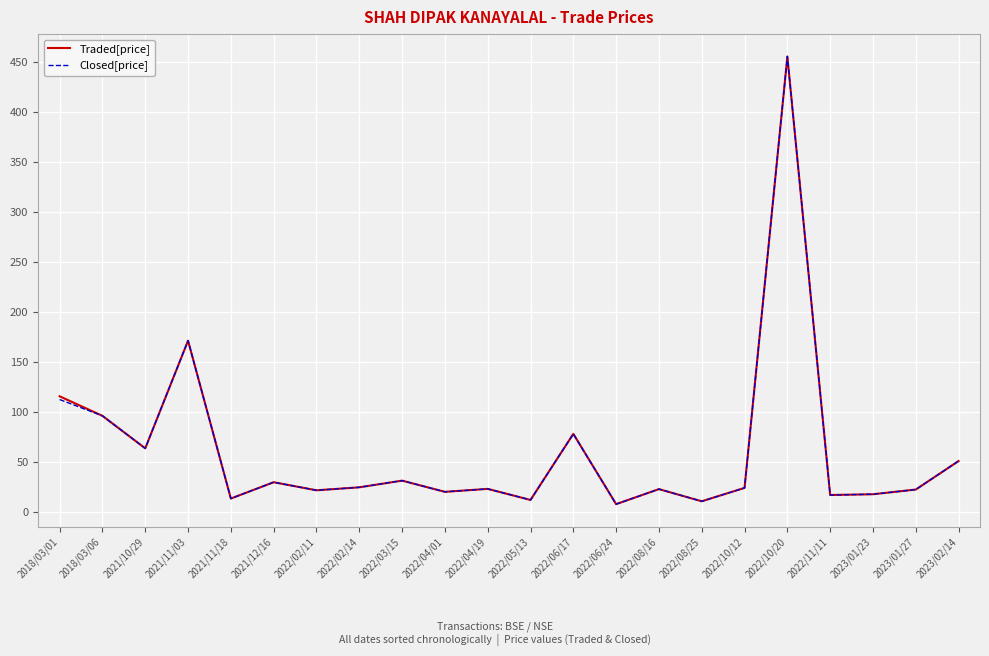

At which category is the sum across all series the highest?

2022/10/20